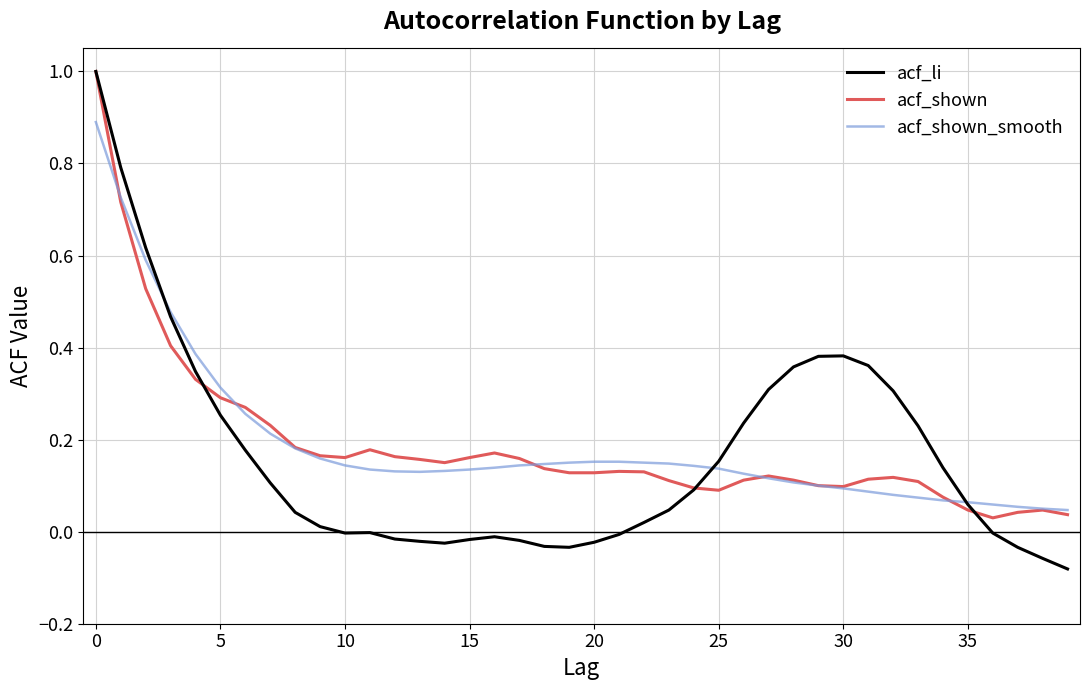

At how many categories does at least one series exceed 0?

40